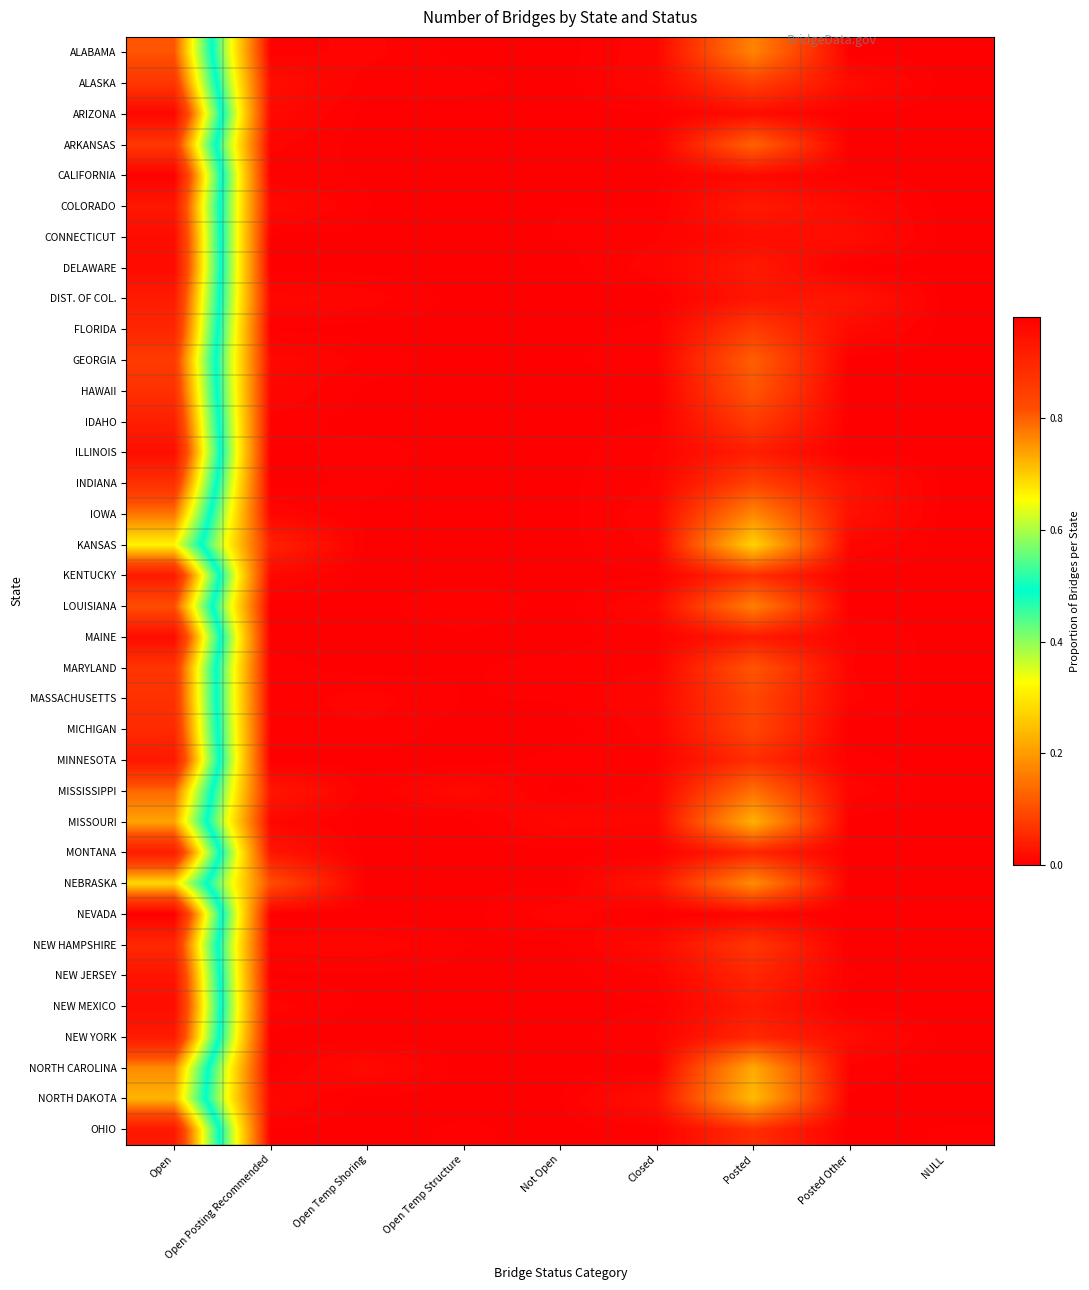

Rank the series by their maximum value, from highest to lowest.

NEVADA, CALIFORNIA, ARIZONA, DELAWARE, CONNECTICUT, MAINE, NEW MEXICO, ILLINOIS, NEW JERSEY, COLORADO, MINNESOTA, OHIO, KENTUCKY, NEW YORK, DIST. OF COL., MONTANA, IDAHO, FLORIDA, NEW HAMPSHIRE, MICHIGAN, INDIANA, HAWAII, MASSACHUSETTS, MARYLAND, ALASKA, ARKANSAS, GEORGIA, LOUISIANA, ALABAMA, MISSISSIPPI, IOWA, NORTH CAROLINA, MISSOURI, NORTH DAKOTA, NEBRASKA, KANSAS